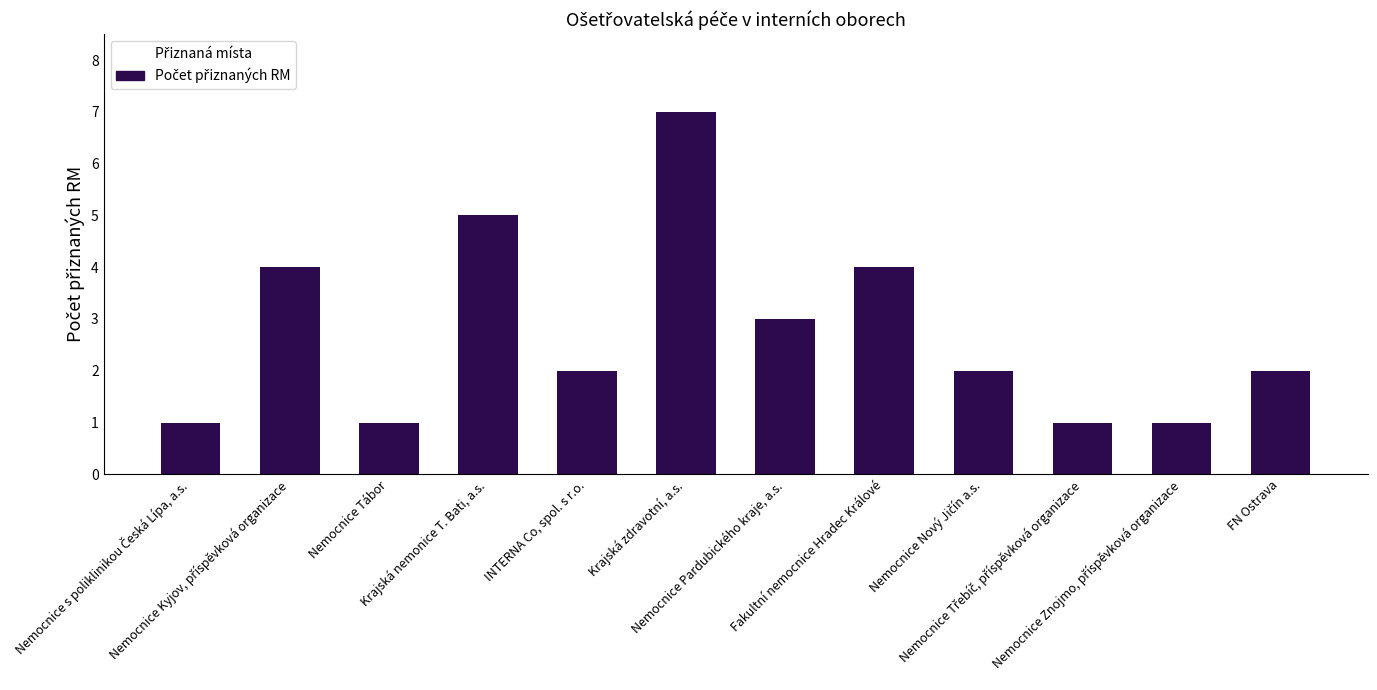

What is the sum of all values?

33